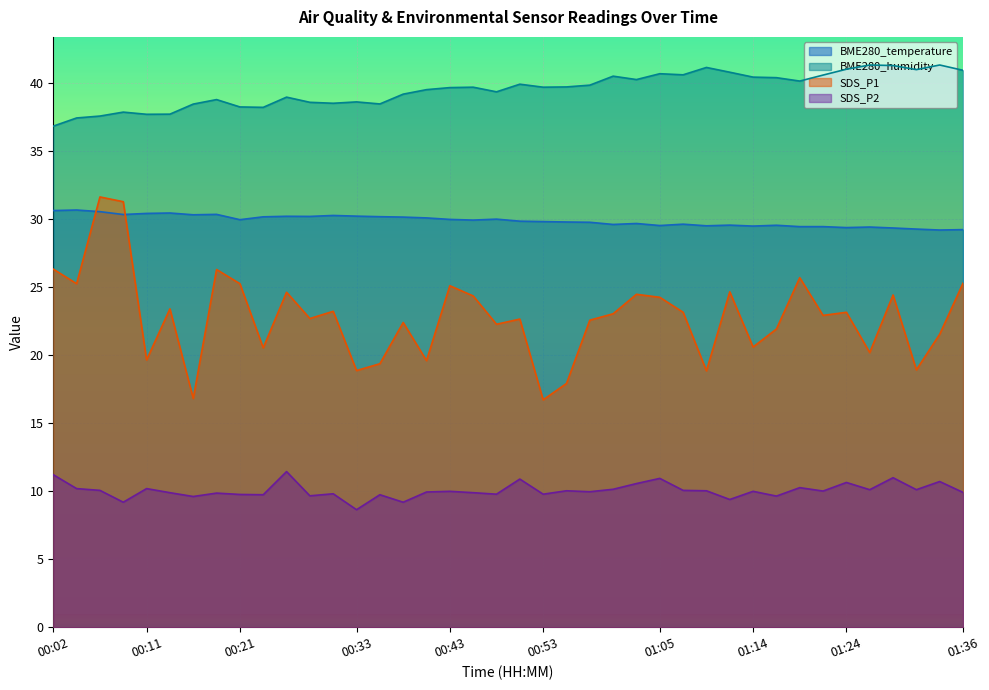

Rank the series by their average value, from highest to lowest.

BME280_humidity, BME280_temperature, SDS_P1, SDS_P2